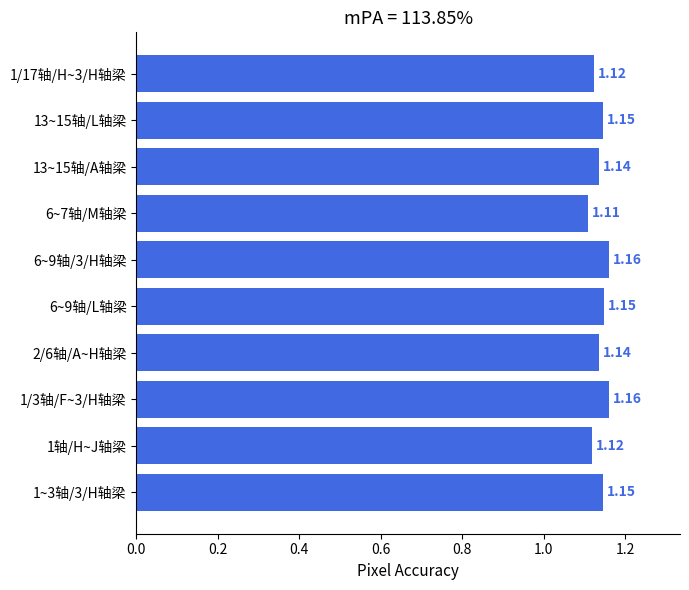

What is the sum of the values at 13~15轴/A轴梁 and 1~3轴/3/H轴梁?

2.3